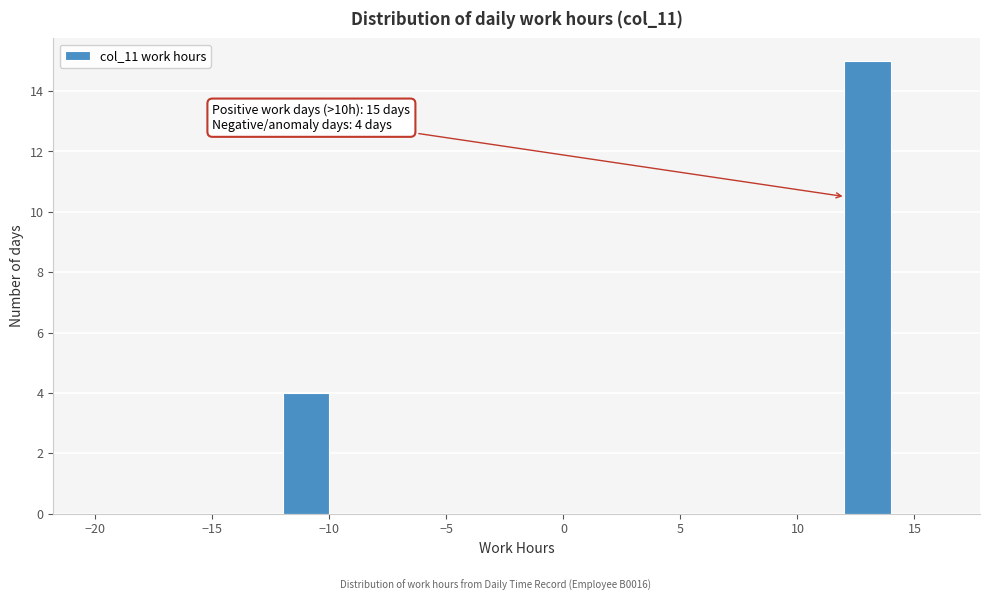

Which range on the x-axis has the tallest bar?

12 to 14